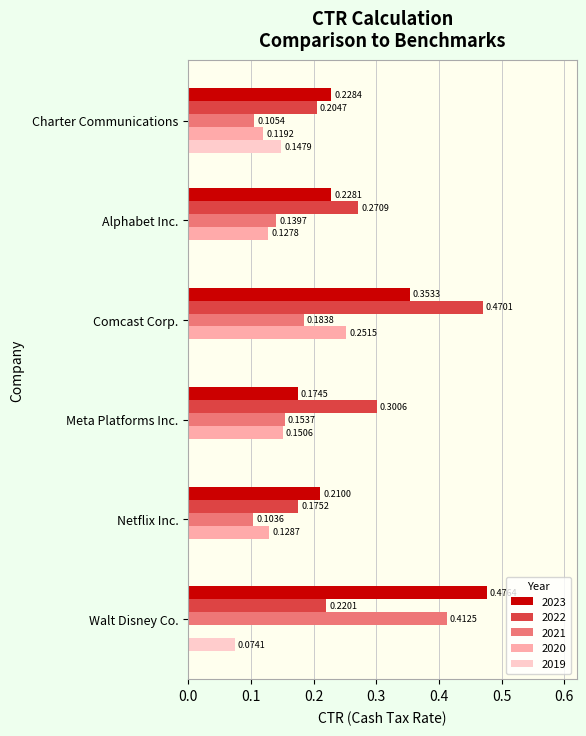

True or false: 2021 has a value of 0.1 at Walt Disney Co..

False